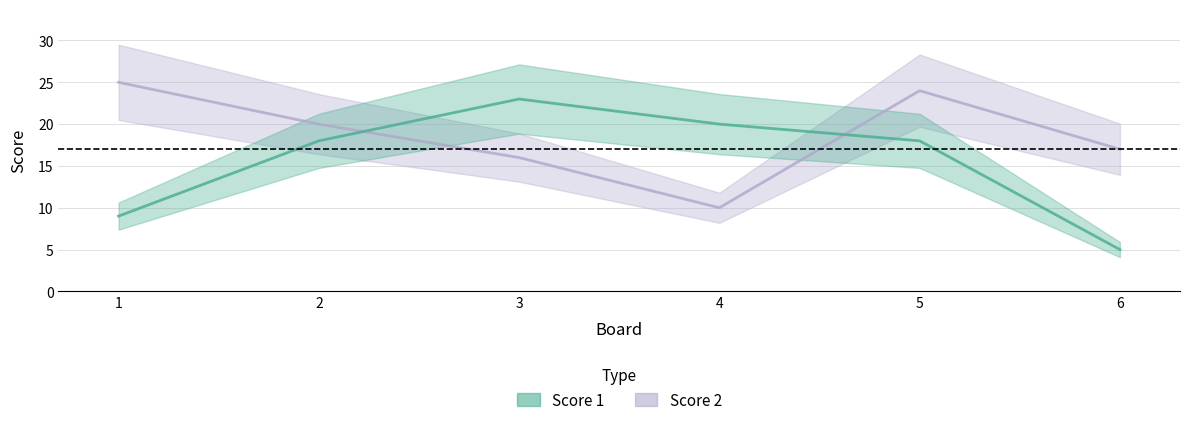

Which series changed the most between 1 and 3?

Score 1